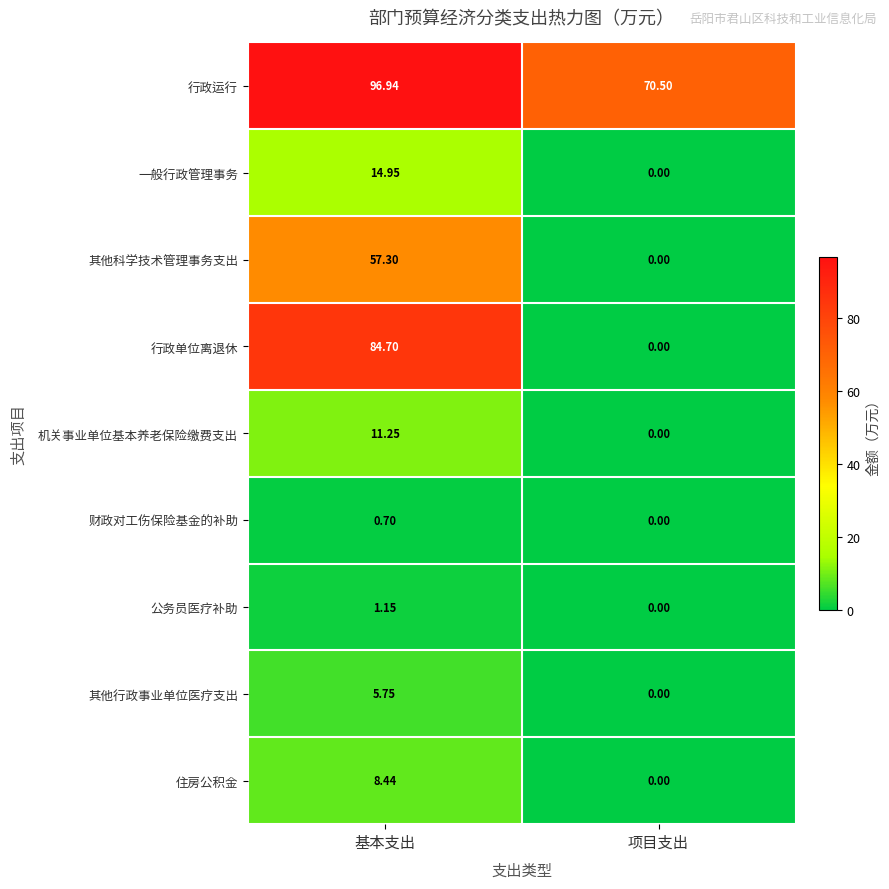

How many values in the 一般行政管理事务 series exceed 14?

1